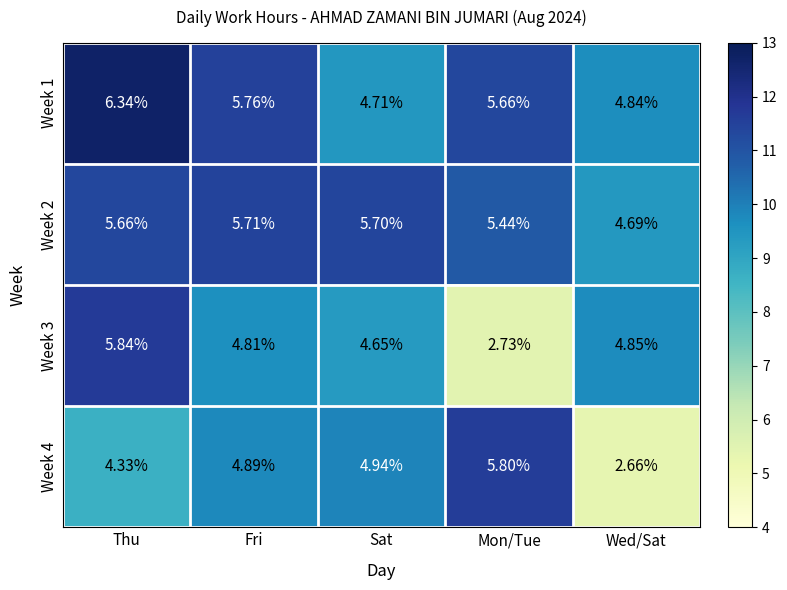

At Sat, list the series in order from largest to smallest.

Week 2, Week 4, Week 1, Week 3